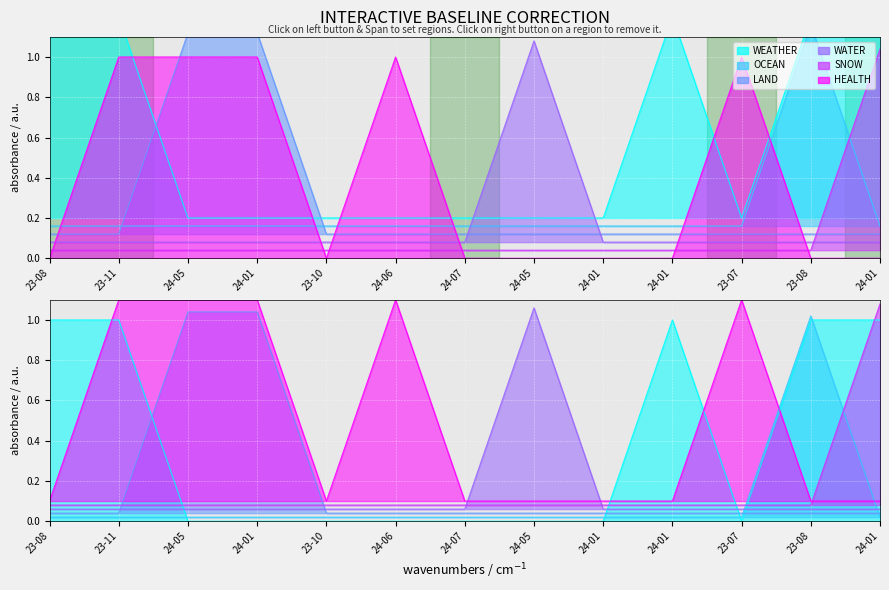

What is the sum of the SNOW values at 24-05 and 23-10?

0.1